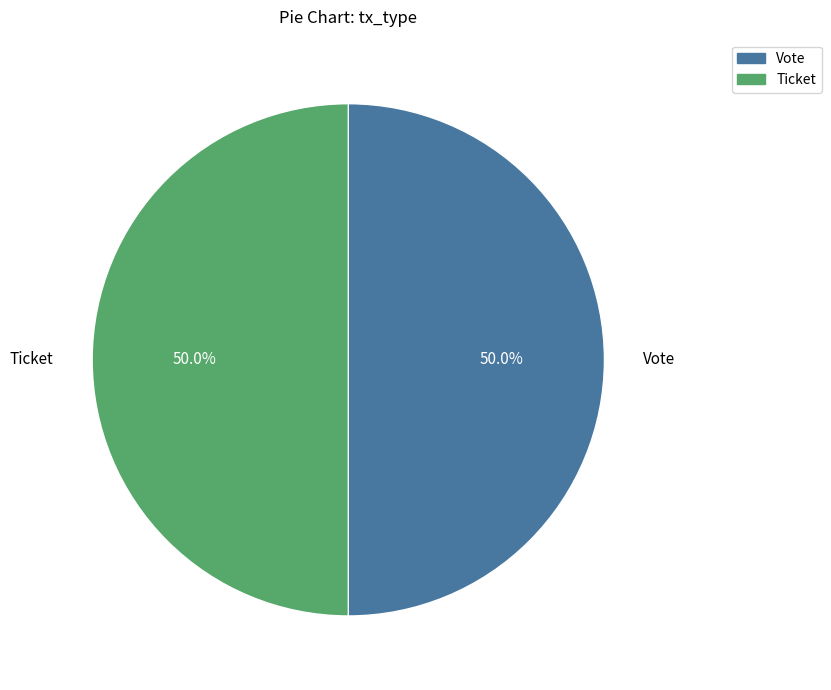

What is the ratio of the value at Vote to the value at Ticket?

1.0